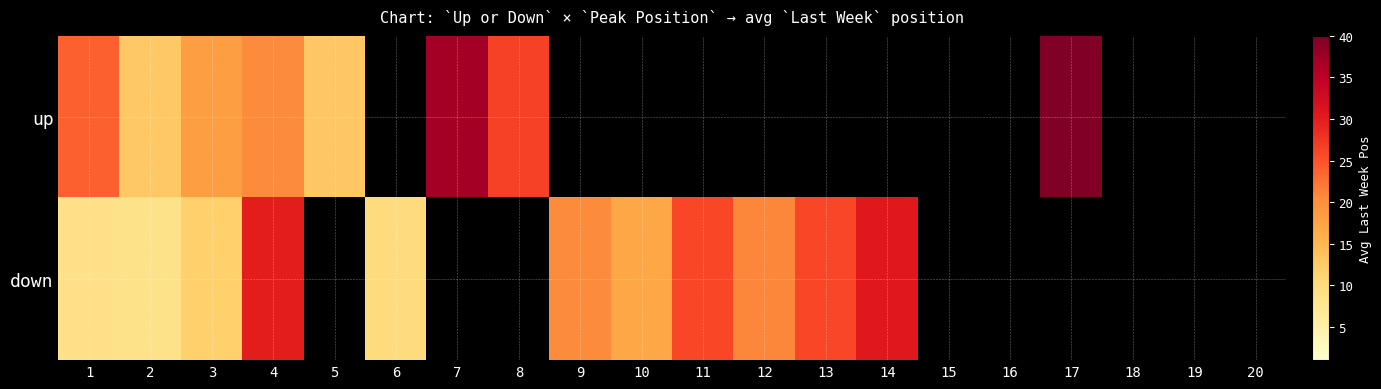

How many data points in down are less than 21?

6